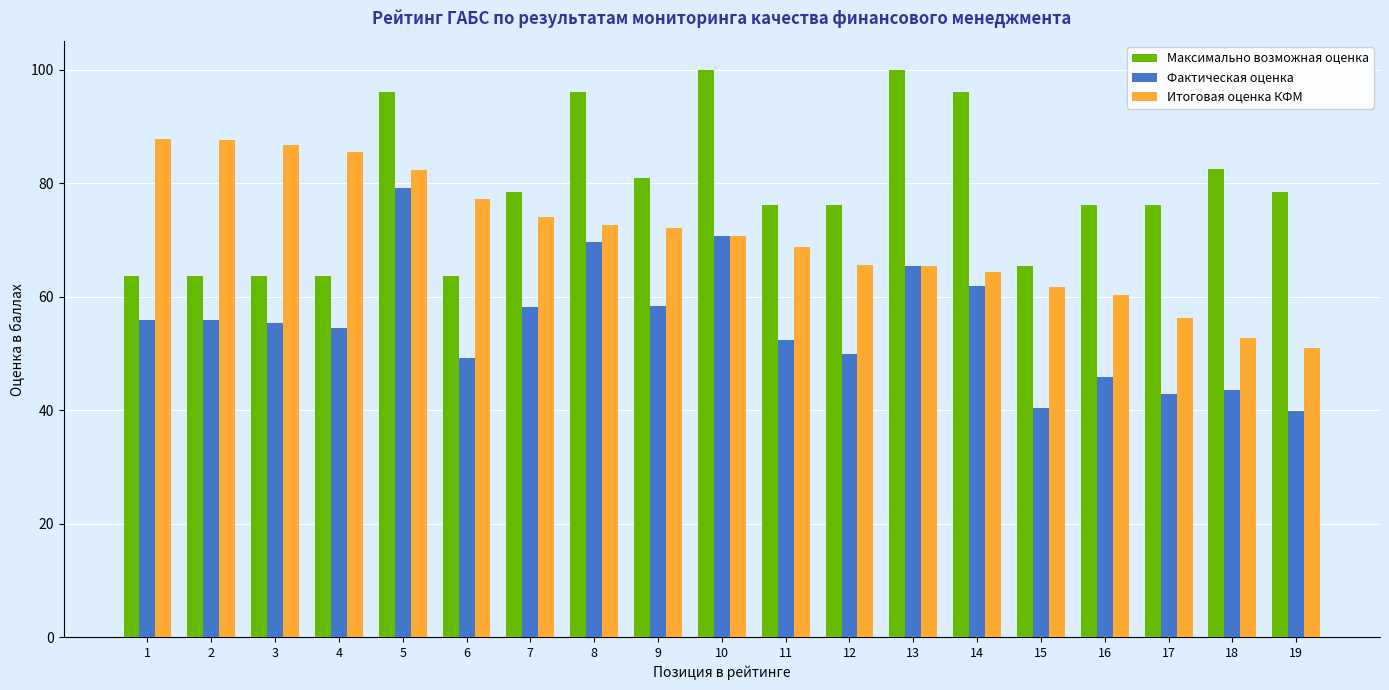

Read the Максимально возможная оценка value at 2.

63.7